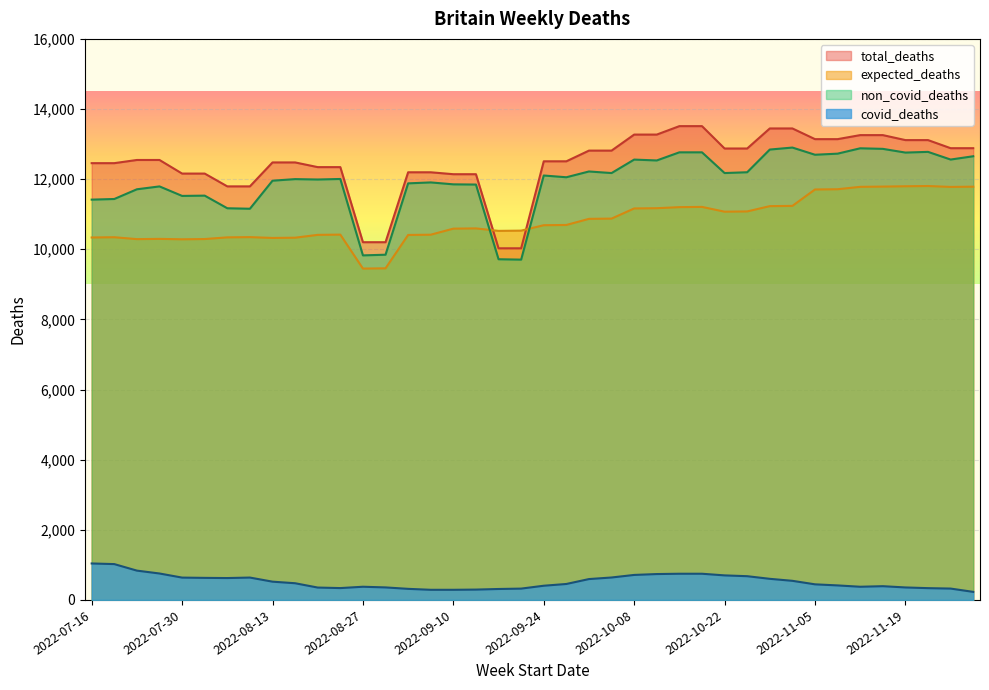

At which label does expected_deaths first exceed 10686?

2022-09-24